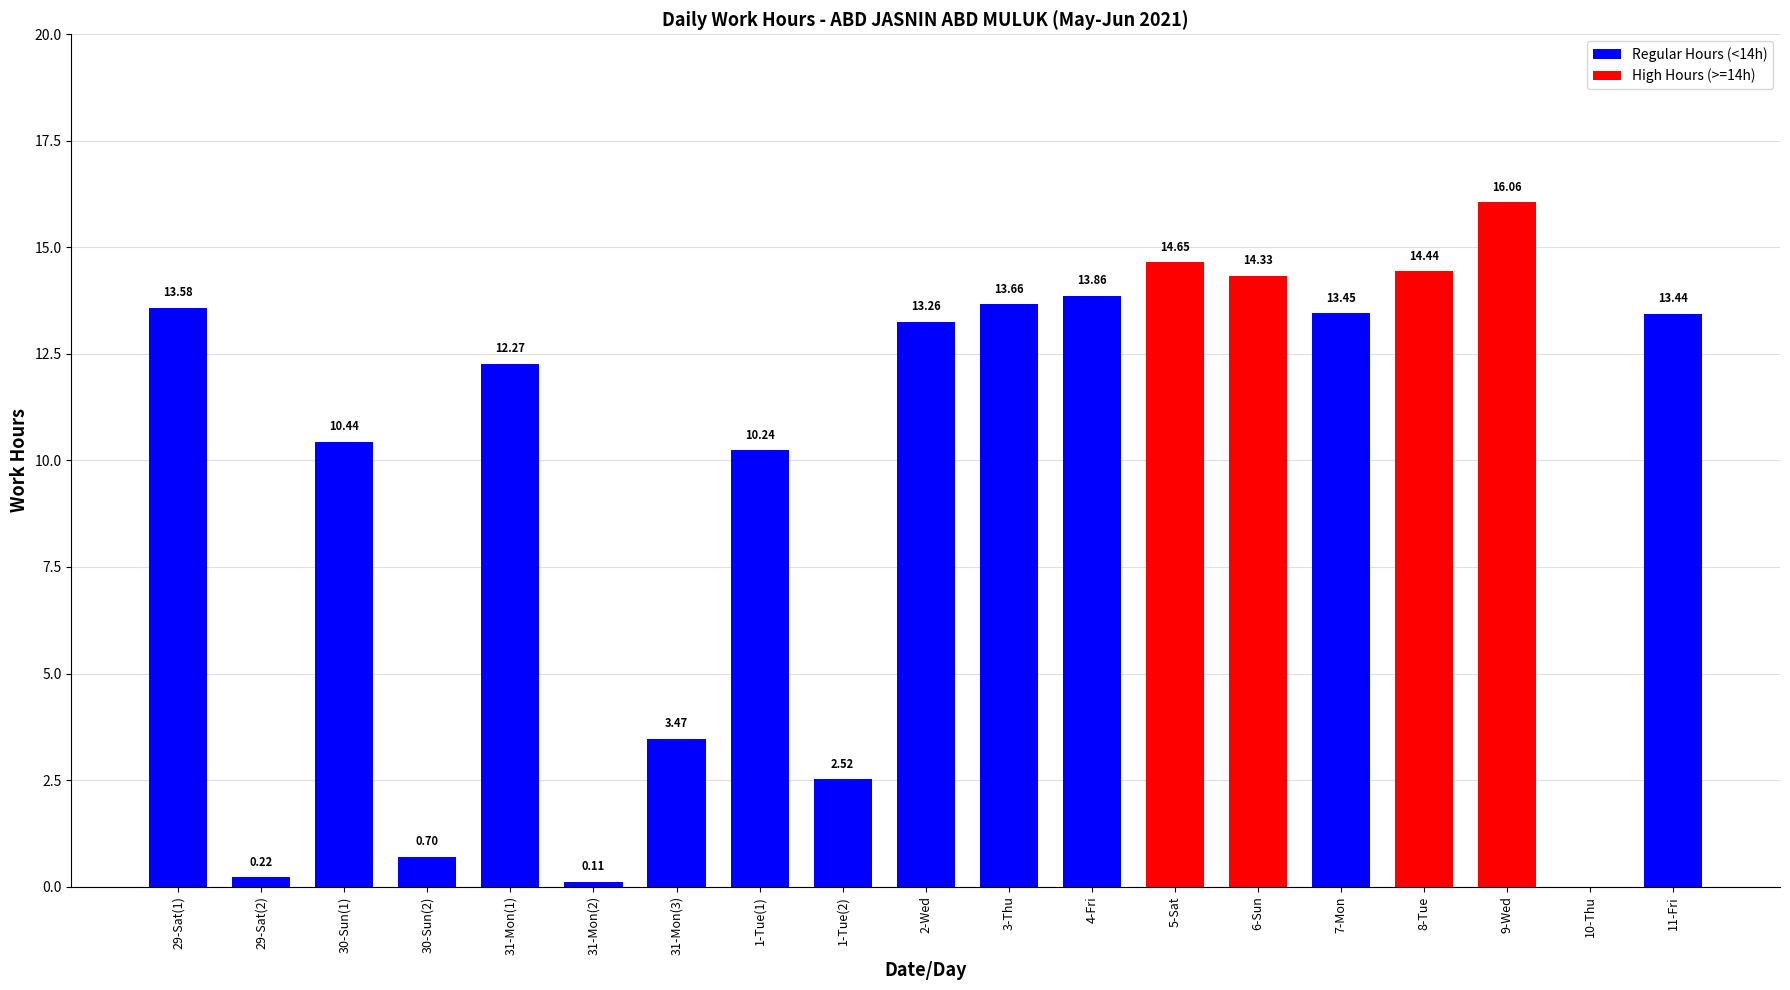

What is the sum of the values at 1-Tue(2) and 29-Sat(2)?

2.7